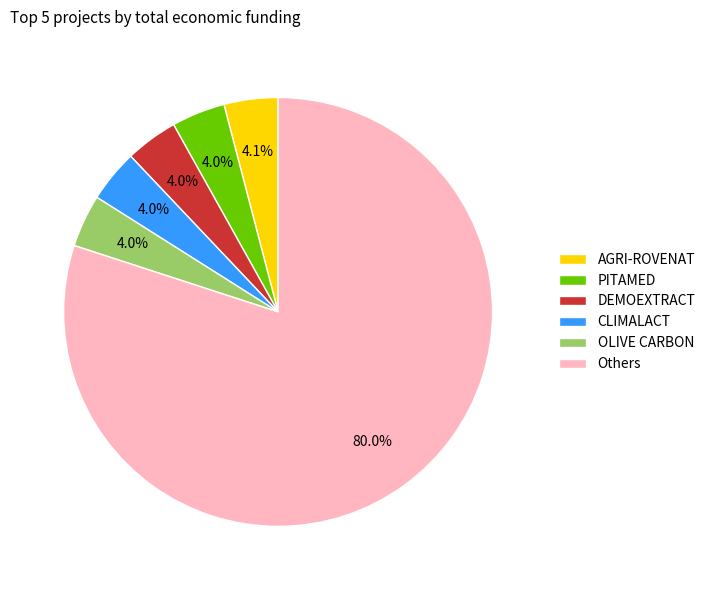

To the nearest percent, what is the combined percentage of DEMOEXTRACT and PITAMED?

8%